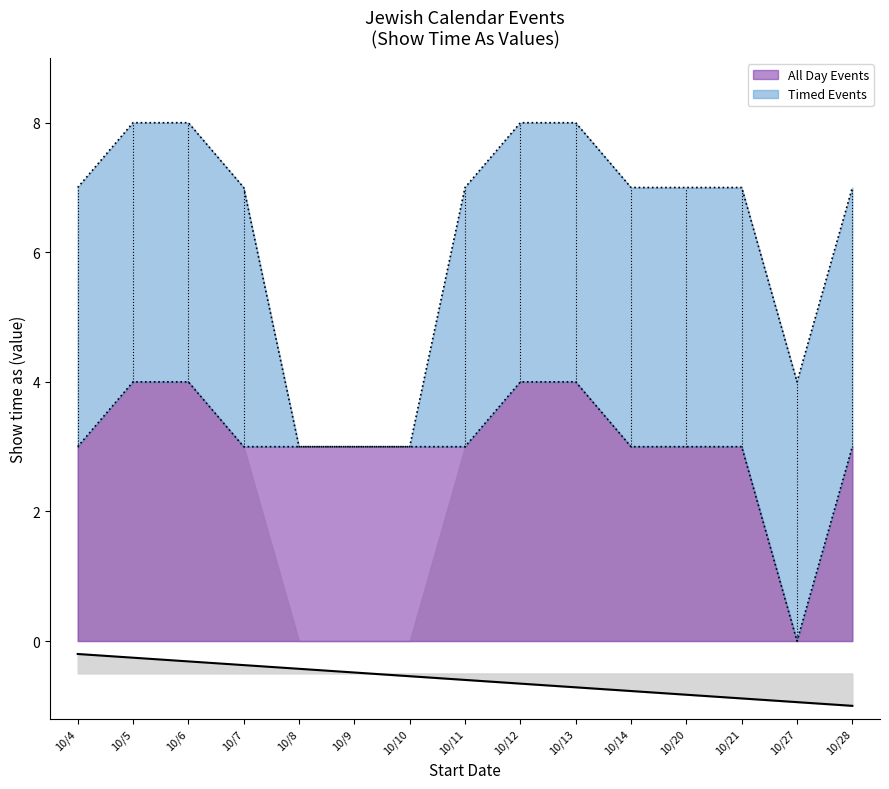

Reading left to right, list all the values displayed in this chart.

3	4	4	3	3	3	3	3	4	4	3	3	3	0	3